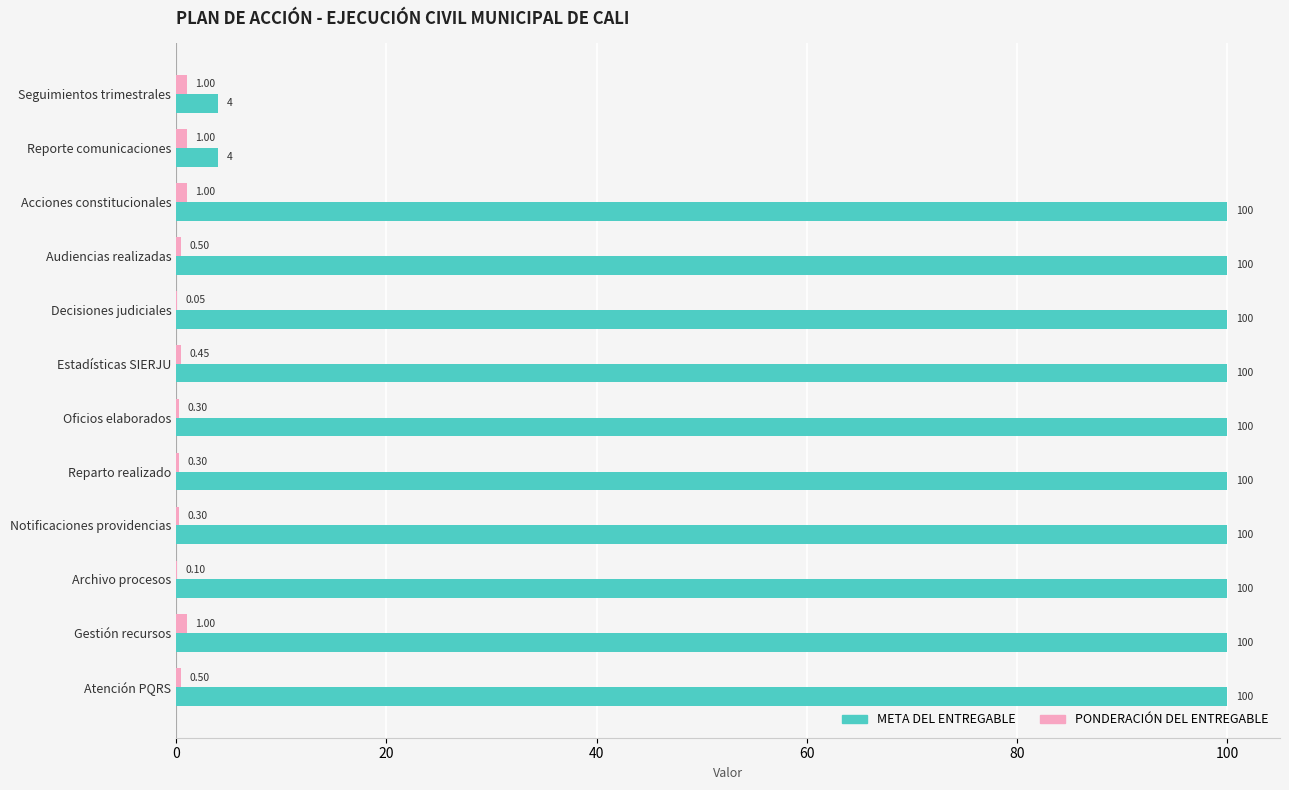

Between Reporte comunicaciones and Audiencias realizadas, which series saw the biggest shift?

META DEL ENTREGABLE